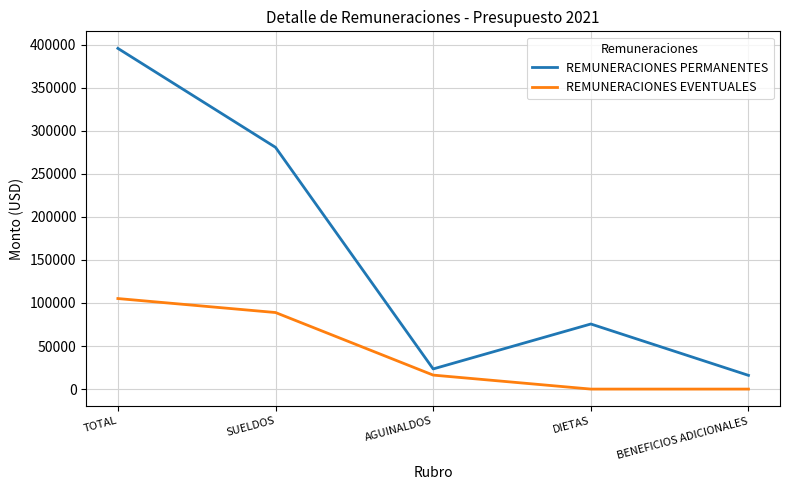

List the series in order of their overall mean, lowest first.

REMUNERACIONES EVENTUALES, REMUNERACIONES PERMANENTES